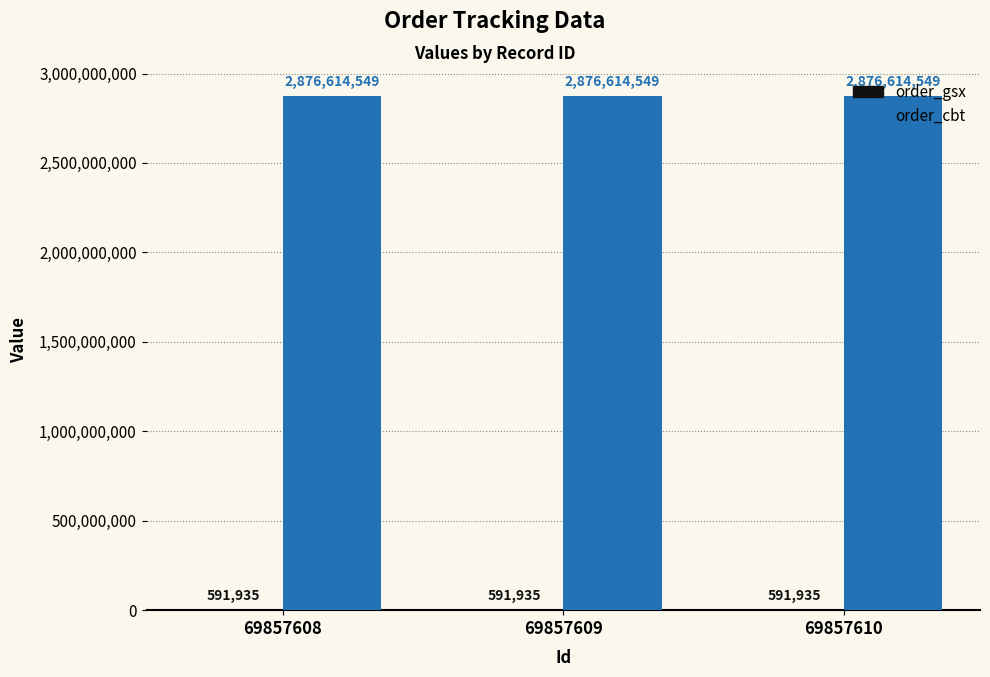

The order_cbt series shows 2876614549 at 69857608. True or false?

True